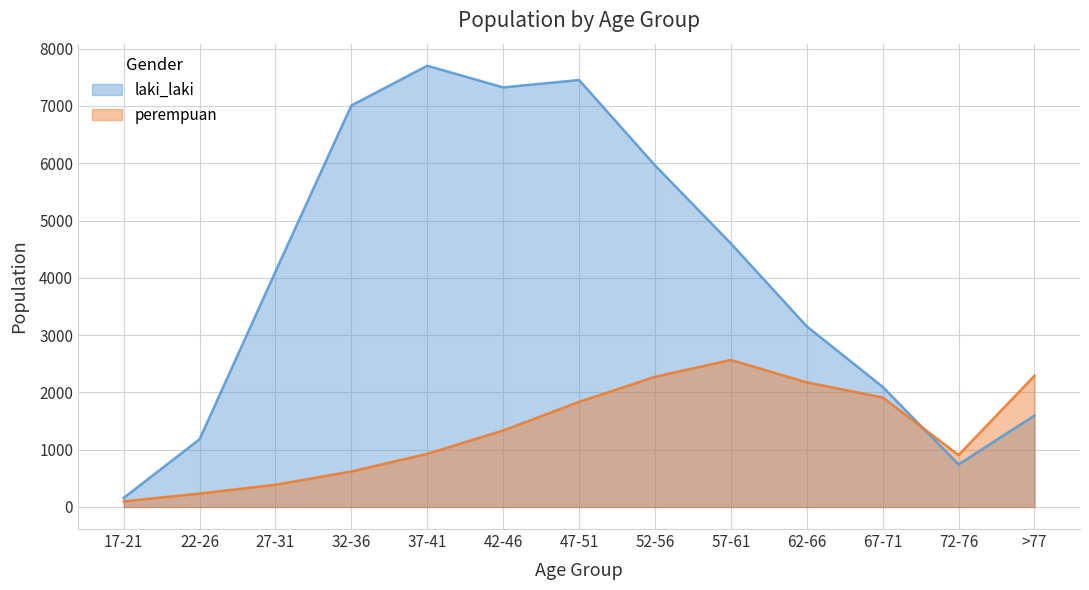

Is it true that perempuan equals 619 at 32-36?

True